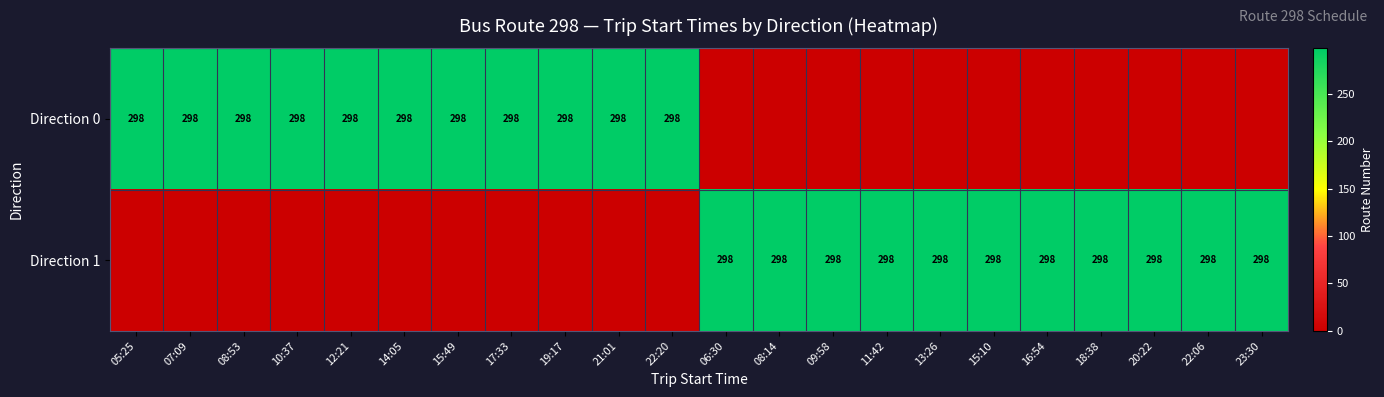

The value of Direction 1 at 13:26 is 114. True or false?

False